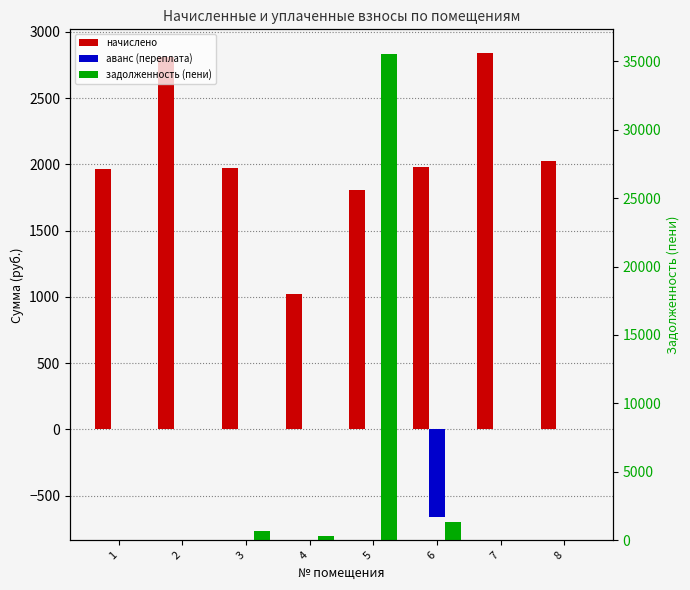

Where is аванс (переплата) nearest to the value -330?

1